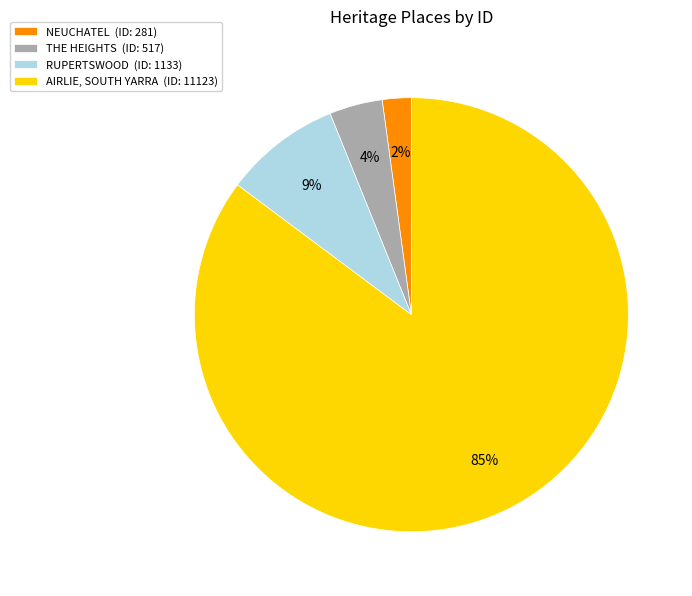

To the nearest percent, what is the average slice percentage?

25%